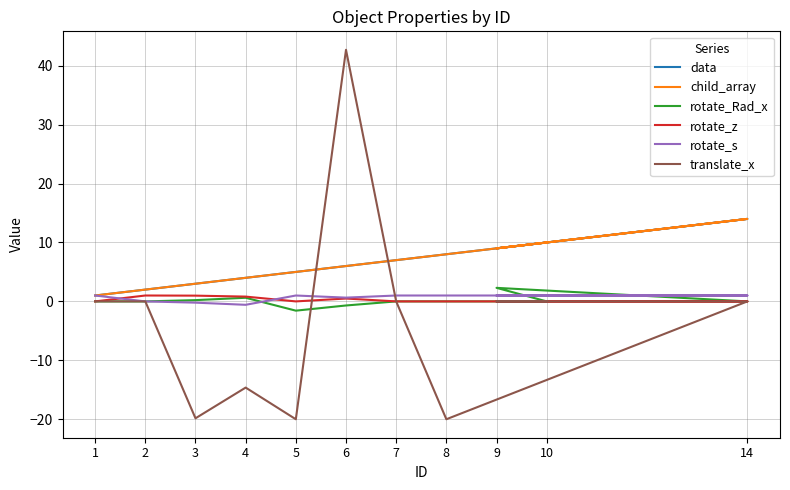

The value of translate_x at 6 is 42.7. True or false?

True